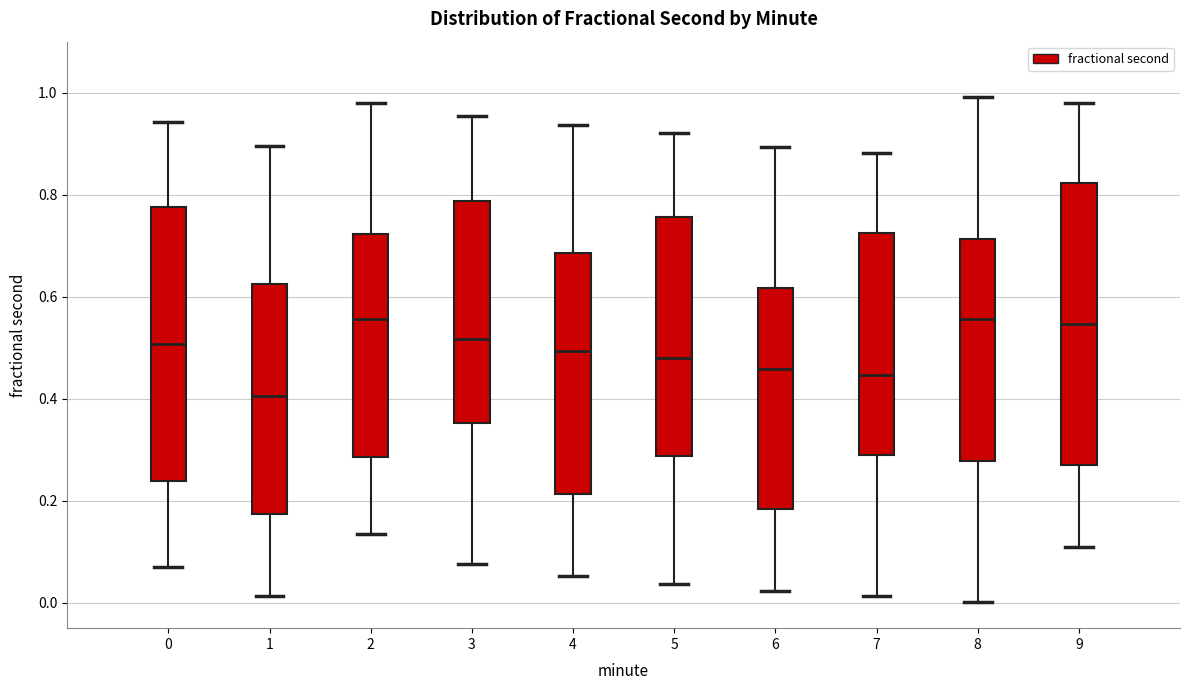

Which box has the lowest median line?

1